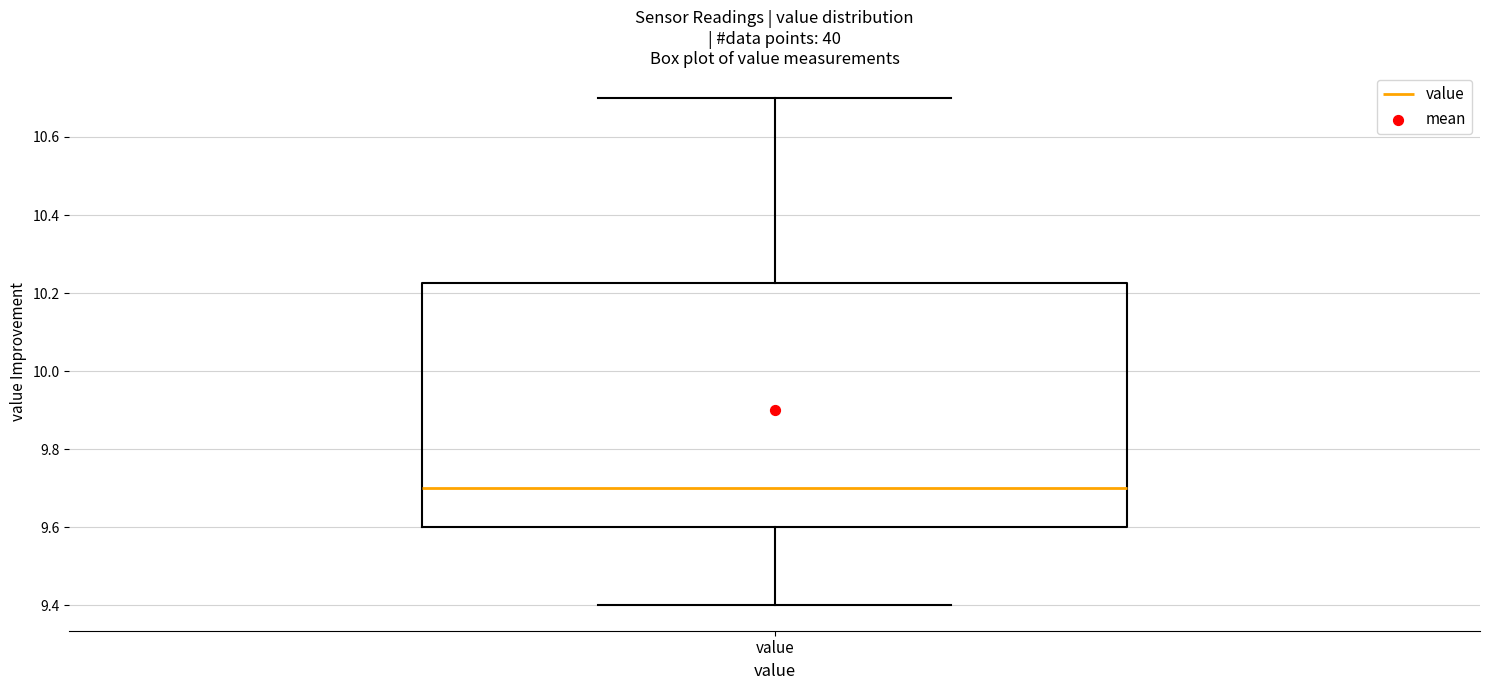

Where is the lower edge of the box for value on the y-axis? The values are not printed on the chart, so give them approximately, as read against the axis.

9.60